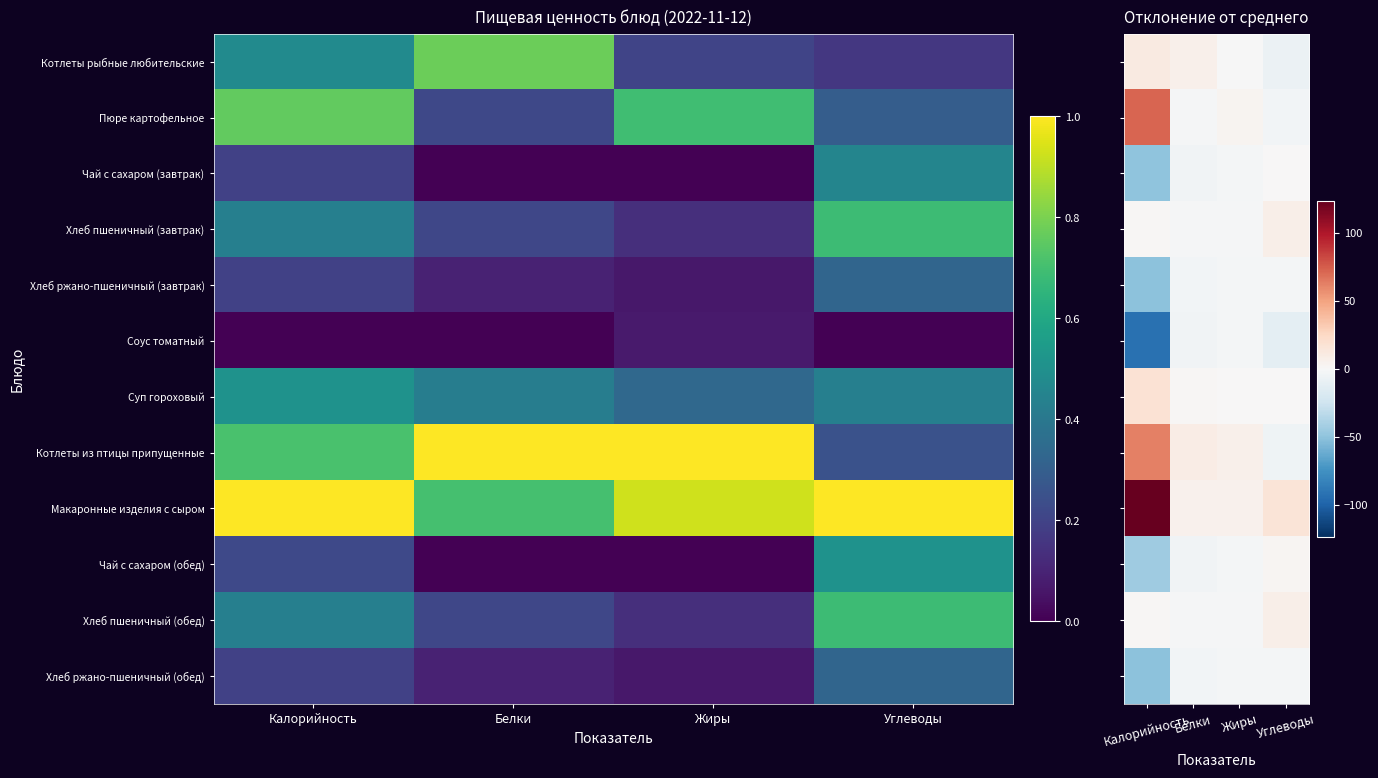

Which category has the highest value in the Суп гороховый series?

Калорийность